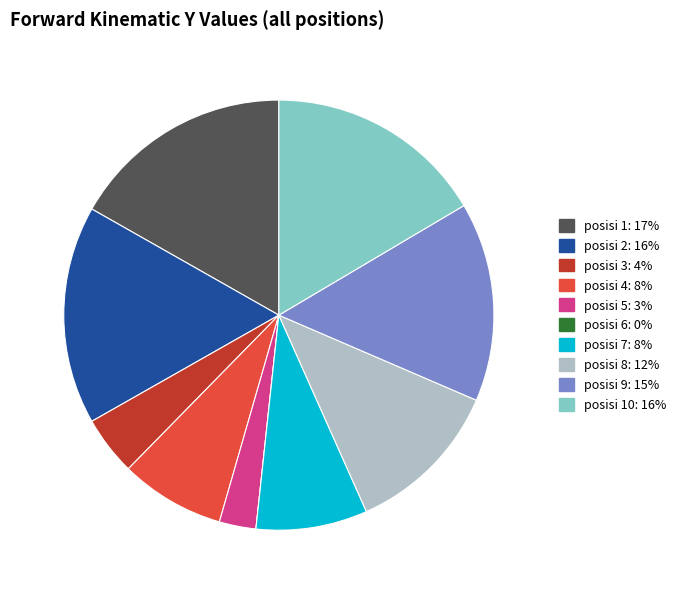

Is there any slice that represents more than half of the pie?

No